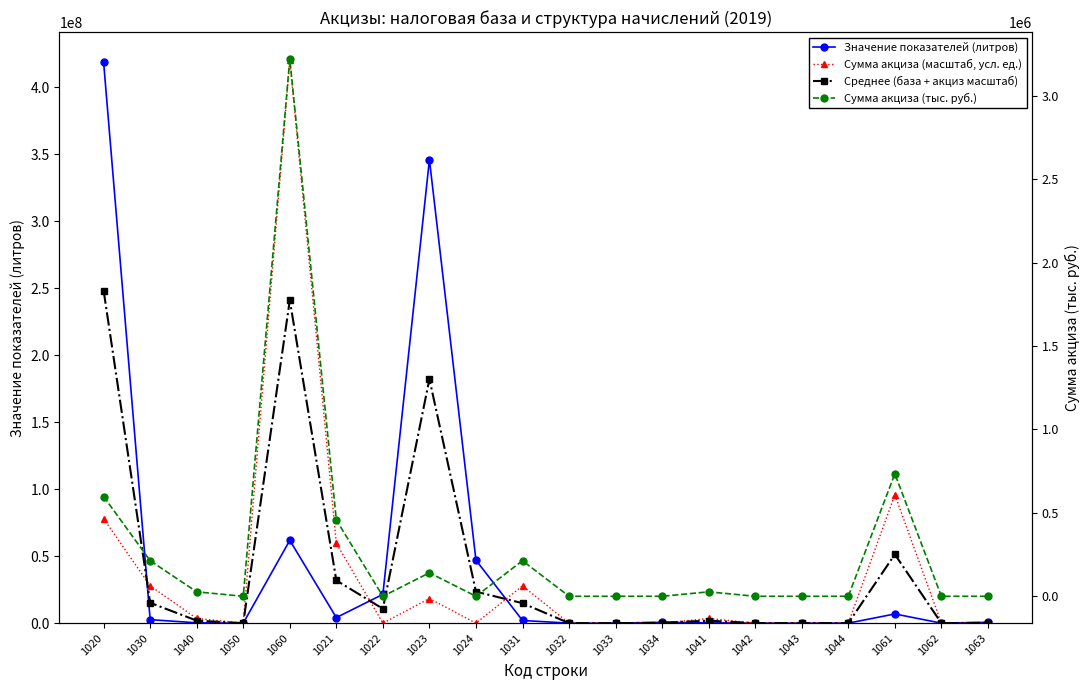

What value does the Сумма акциза (тыс. руб.) series have at 1031?

213284.0